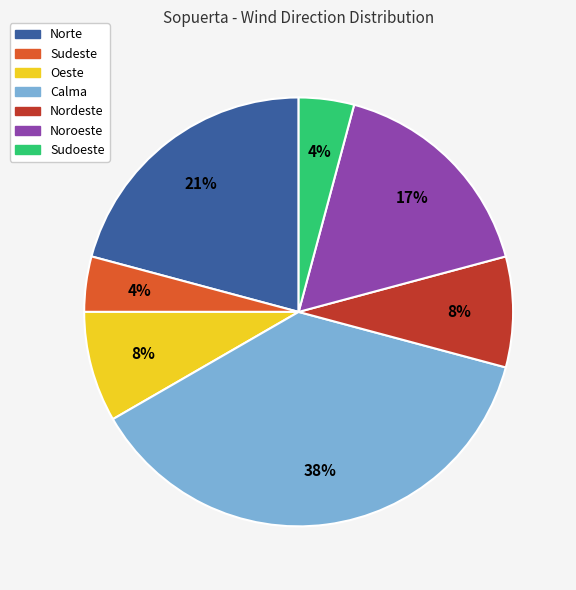

Is there any slice that represents more than half of the pie?

No